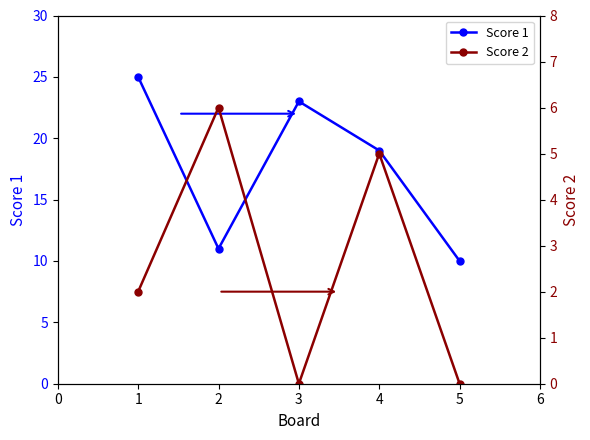

At which label does Score 1 reach its minimum?

5